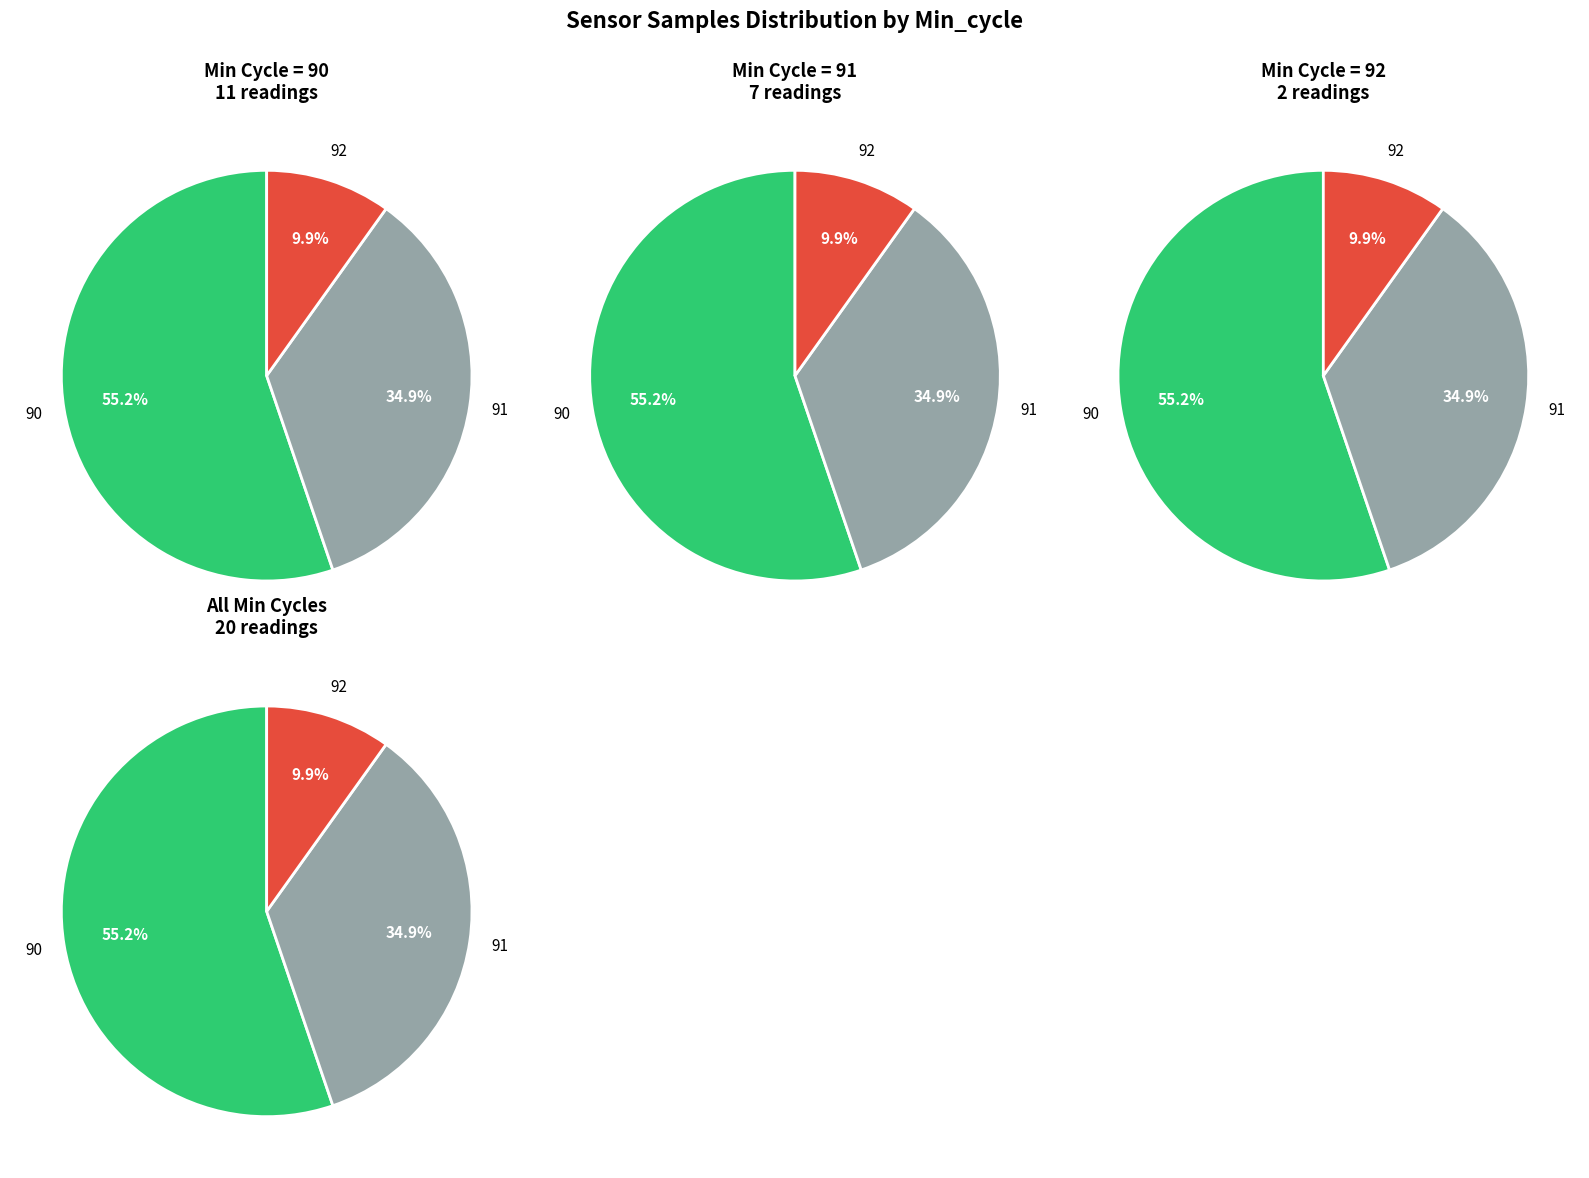

Does 92 represent more than half of the total?

No